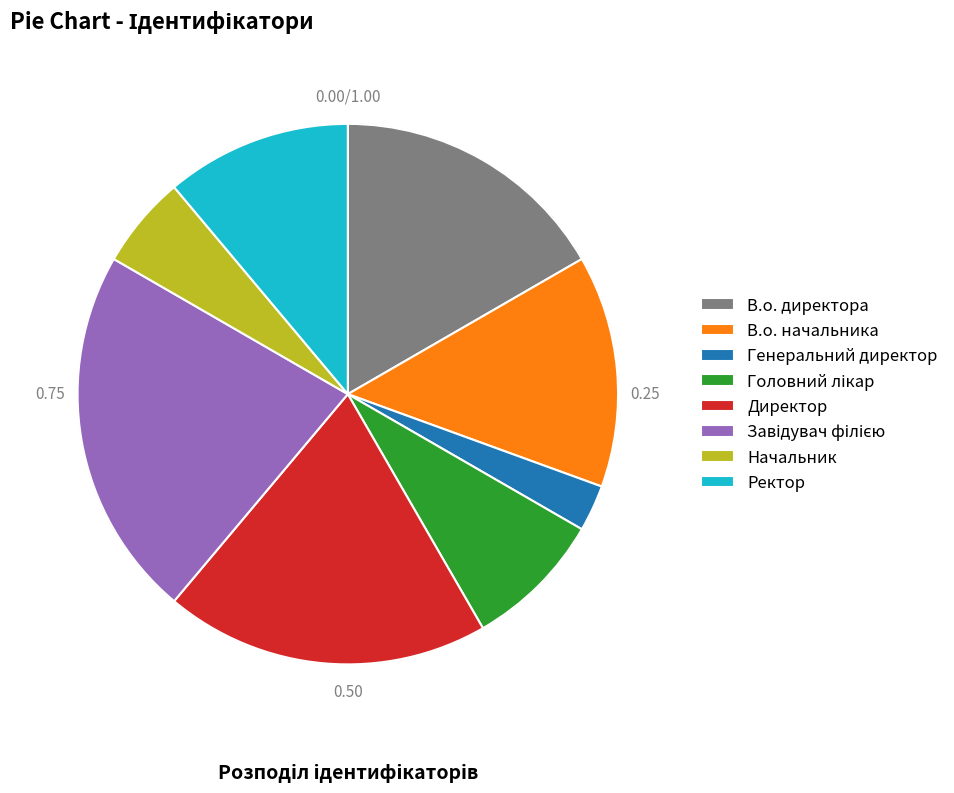

How many segments does this pie chart have?

8